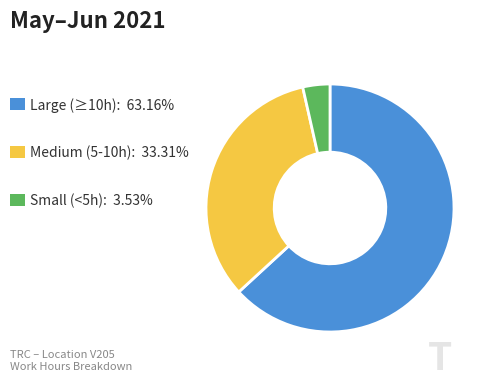

Does any single category account for the majority?

Yes